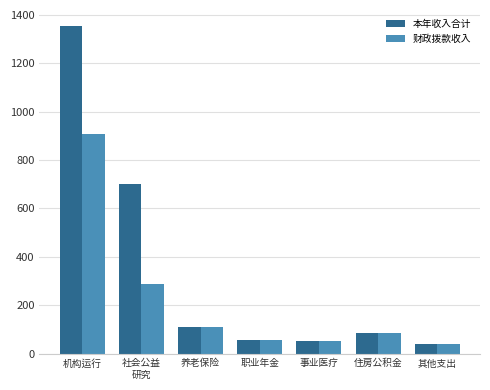

What is the total value across all series at 事业医疗?

102.9